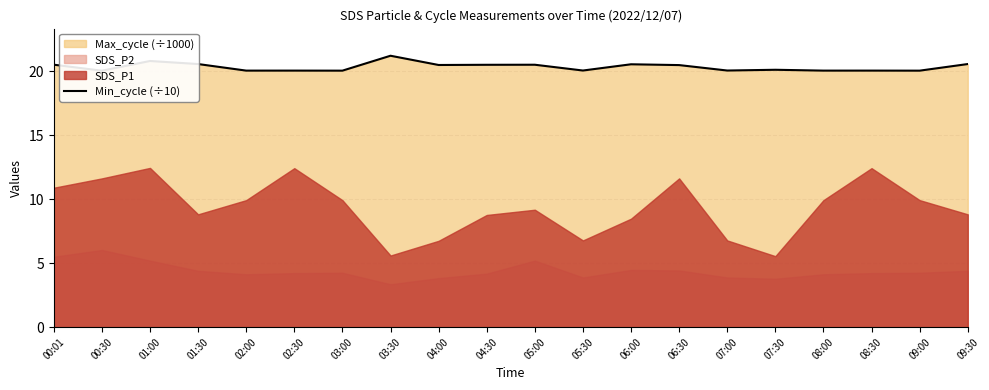

What is the label of the 2nd point from the left?

00:30